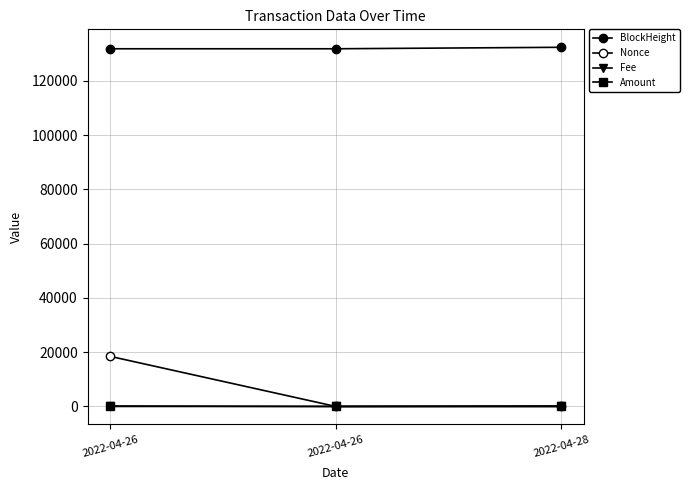

At which category is the sum across all series the highest?

2022-04-26